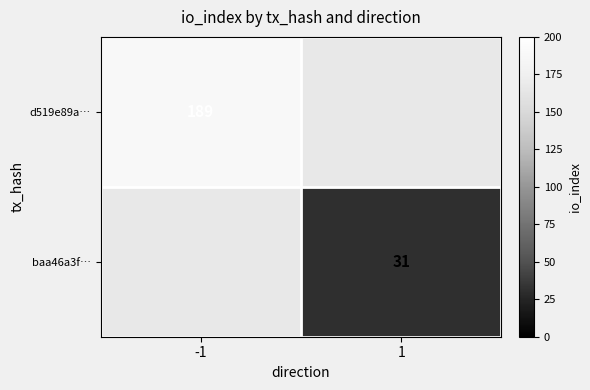

The value of d519e89a… at -1 is 189. True or false?

True